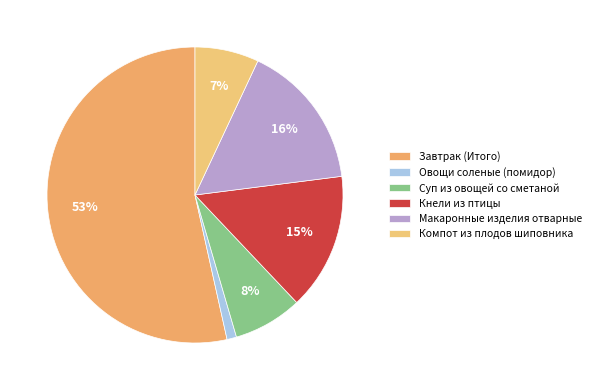

To the nearest percent, what portion does Компот из плодов шиповника represent?

7%